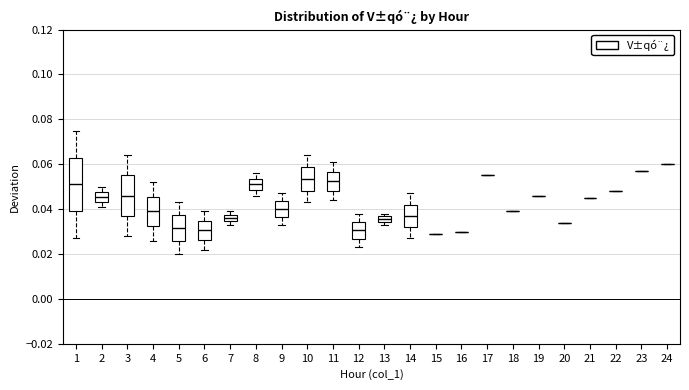

Where does the lower whisker of the box at x = 1 end on the y-axis? The values are not printed on the chart, so give them approximately, as read against the axis.

0.028